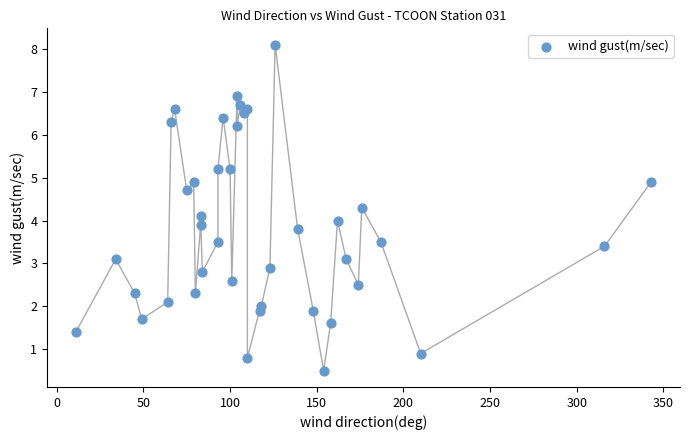

What is the range of Y values (max minus min)?

7.6